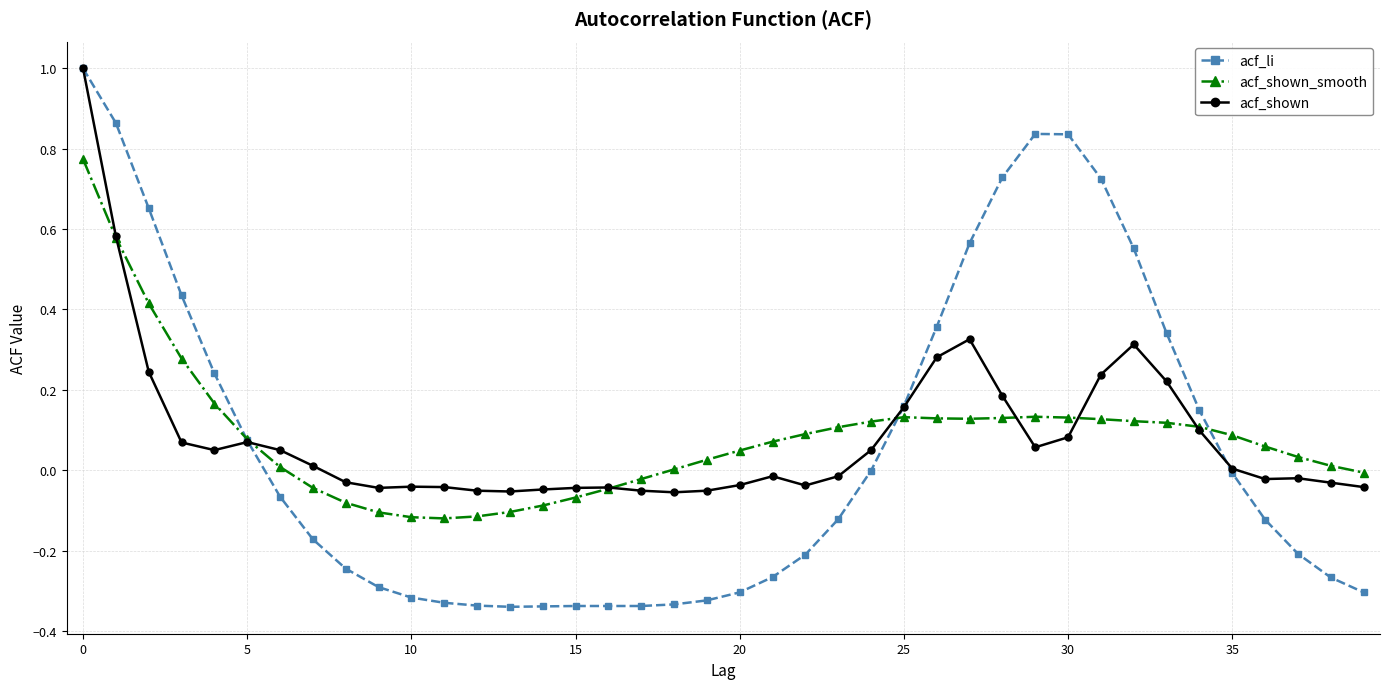

Which series has the largest range (max minus min)?

acf_li